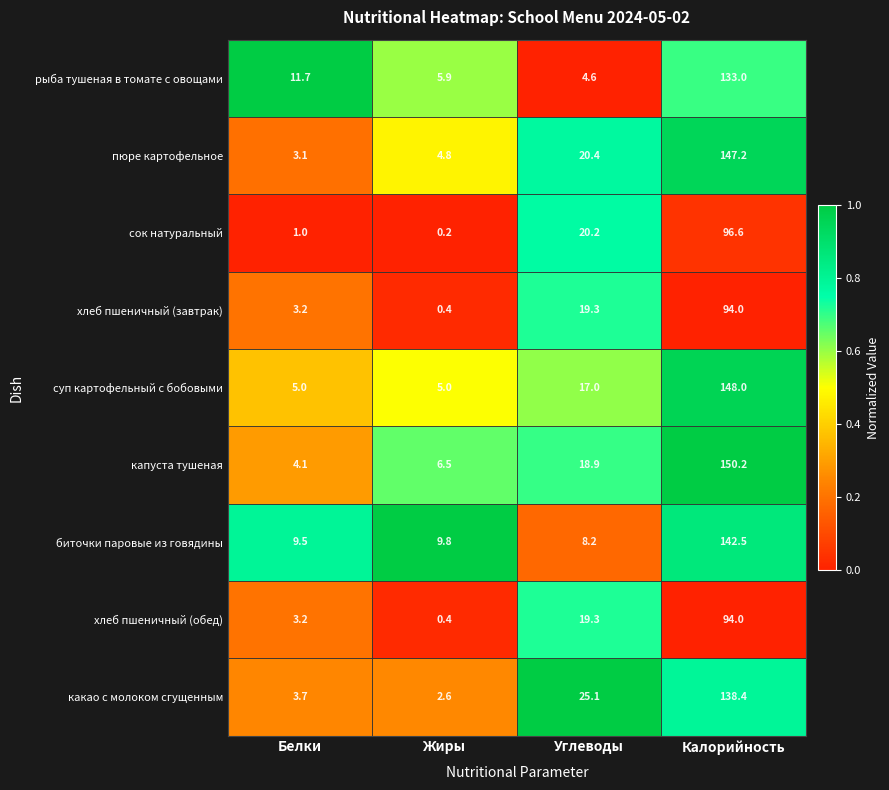

Which series changed the most between Белки and Жиры?

рыба тушеная в томате с овощами